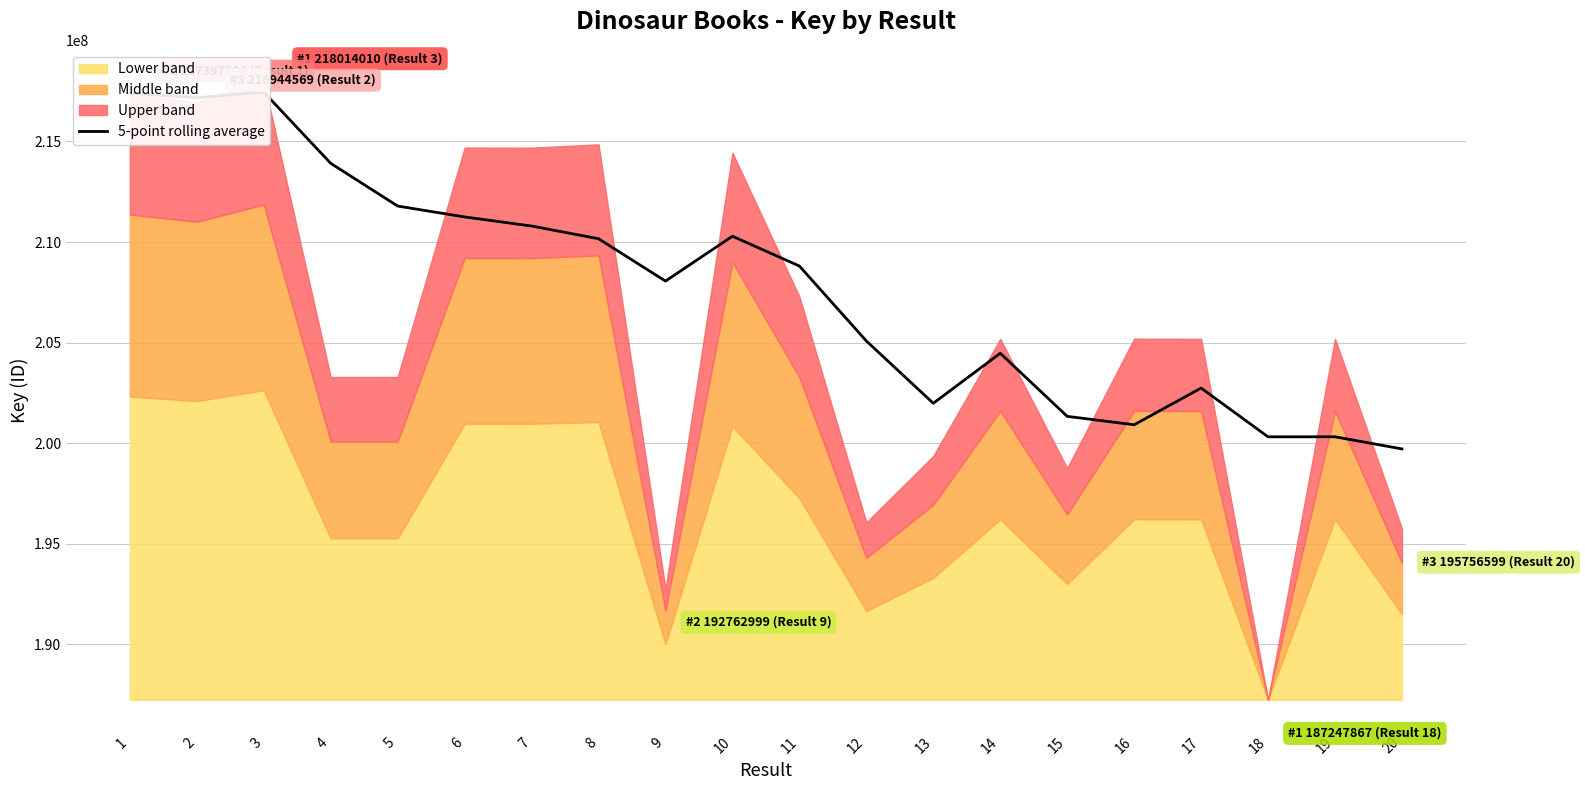

List the labels in order of value, largest first.

3, 1, 2, 4, 5, 6, 7, 10, 8, 11, 9, 12, 14, 17, 13, 15, 16, 19, 18, 20